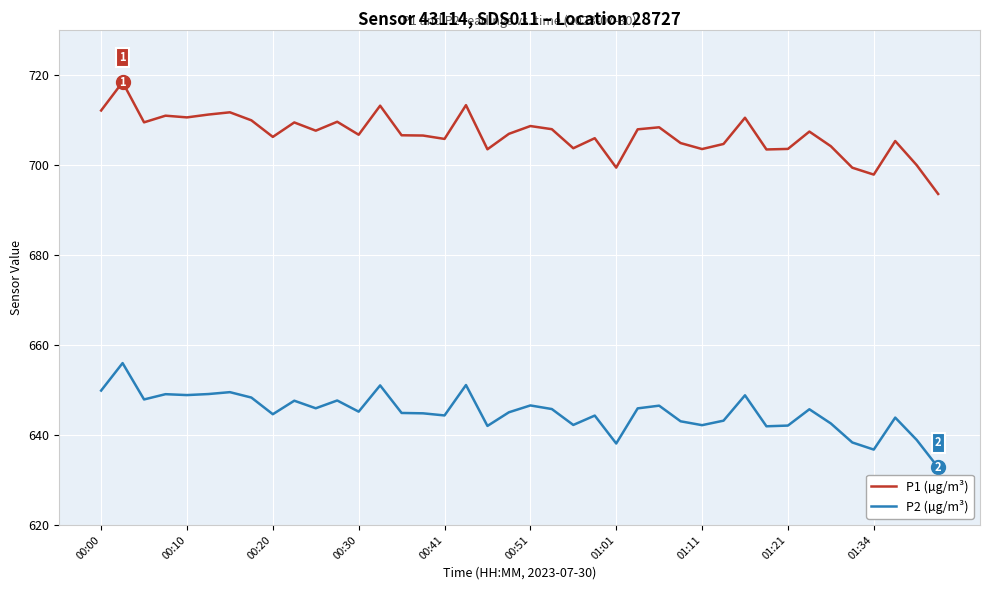

What is the difference between the second highest and second lowest values in the P2 (µg/m³) series?

14.3